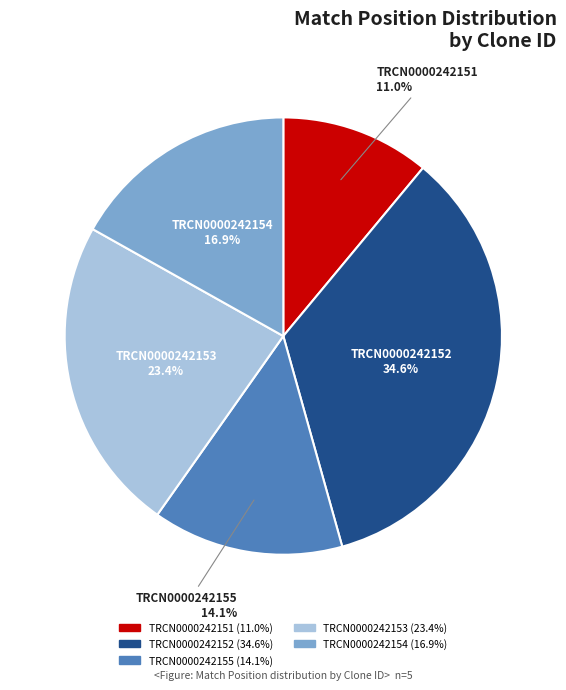

Which slice is the smallest?

TRCN0000242151